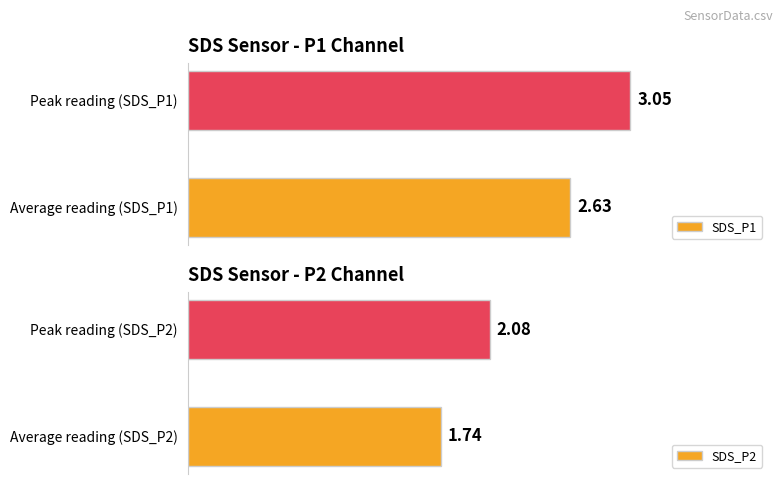

How many data points does each series have?

2